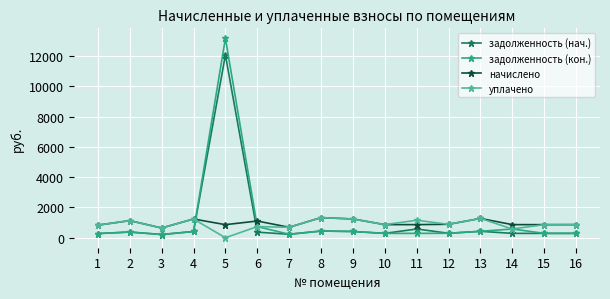

Is the value of уплачено at 14 greater than the value of задолженность (кон.) at 4?

Yes